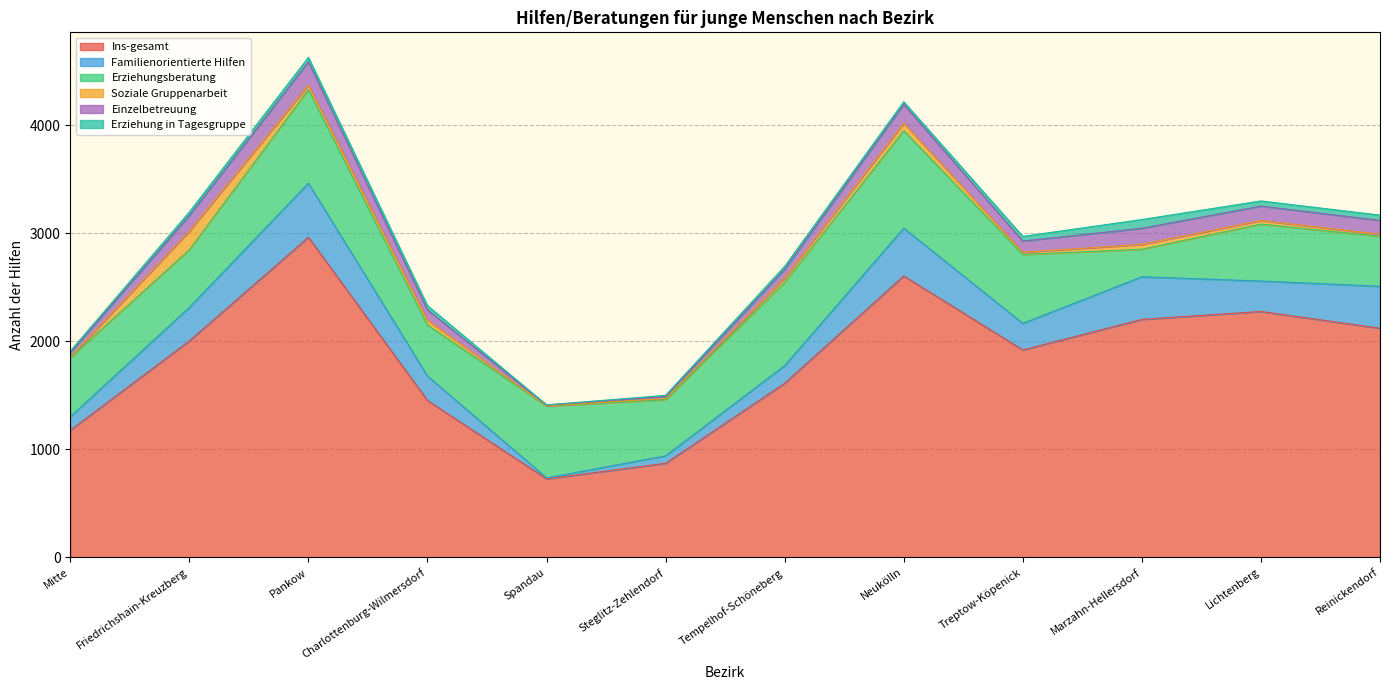

What is the minimum value for Familienorientierte Hilfen?

9